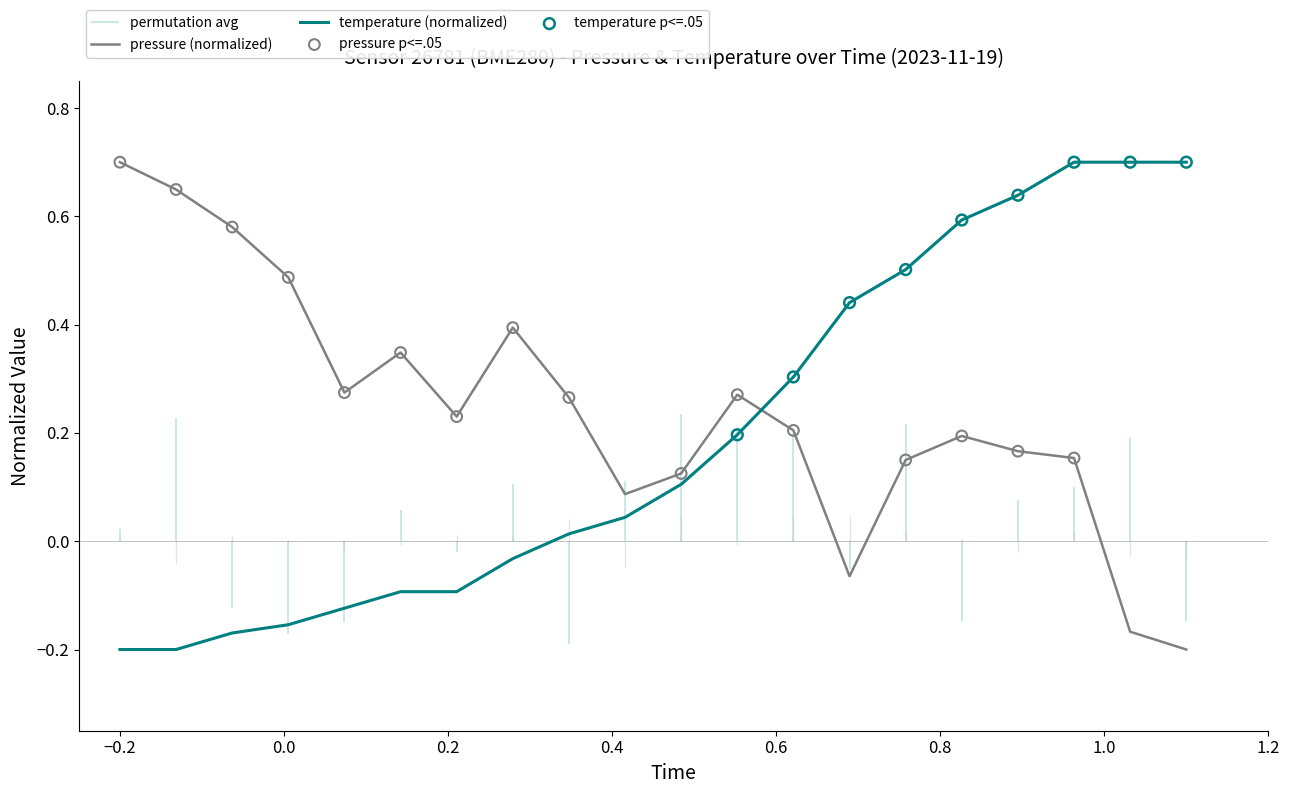

Is the value of pressure at 00:17 greater than the value of temperature at 01:06?

Yes